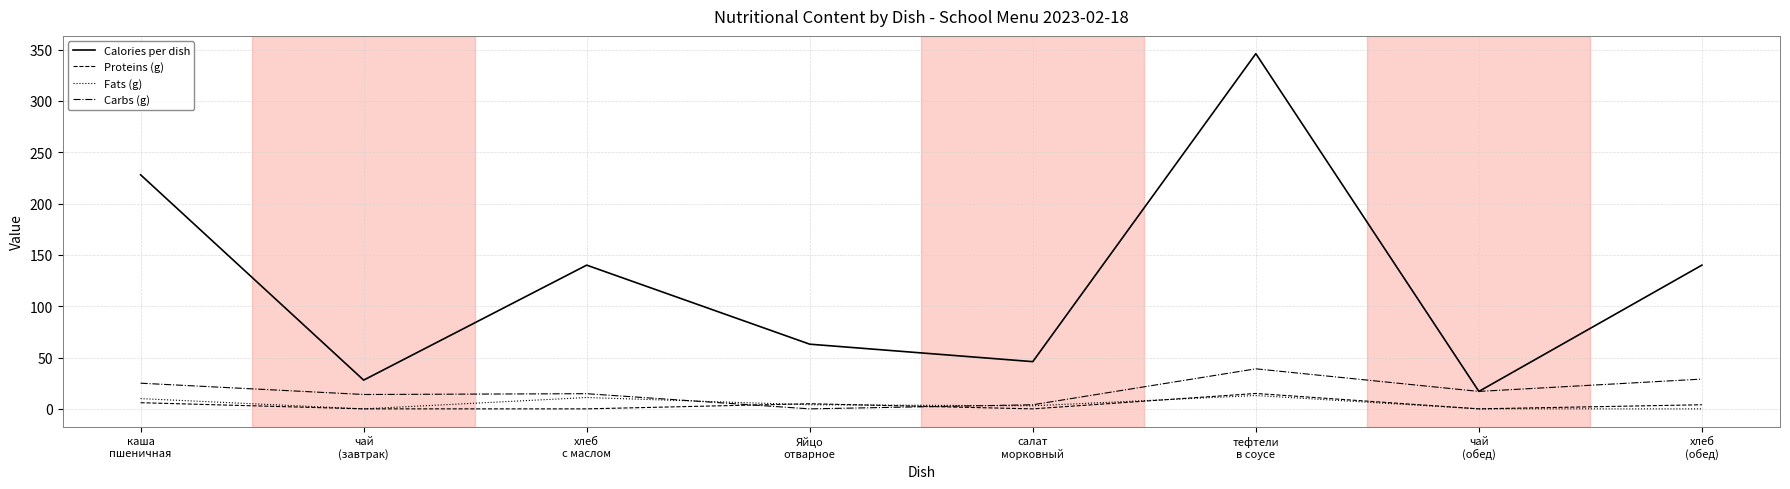

At how many categories does at least one series exceed 225?

2